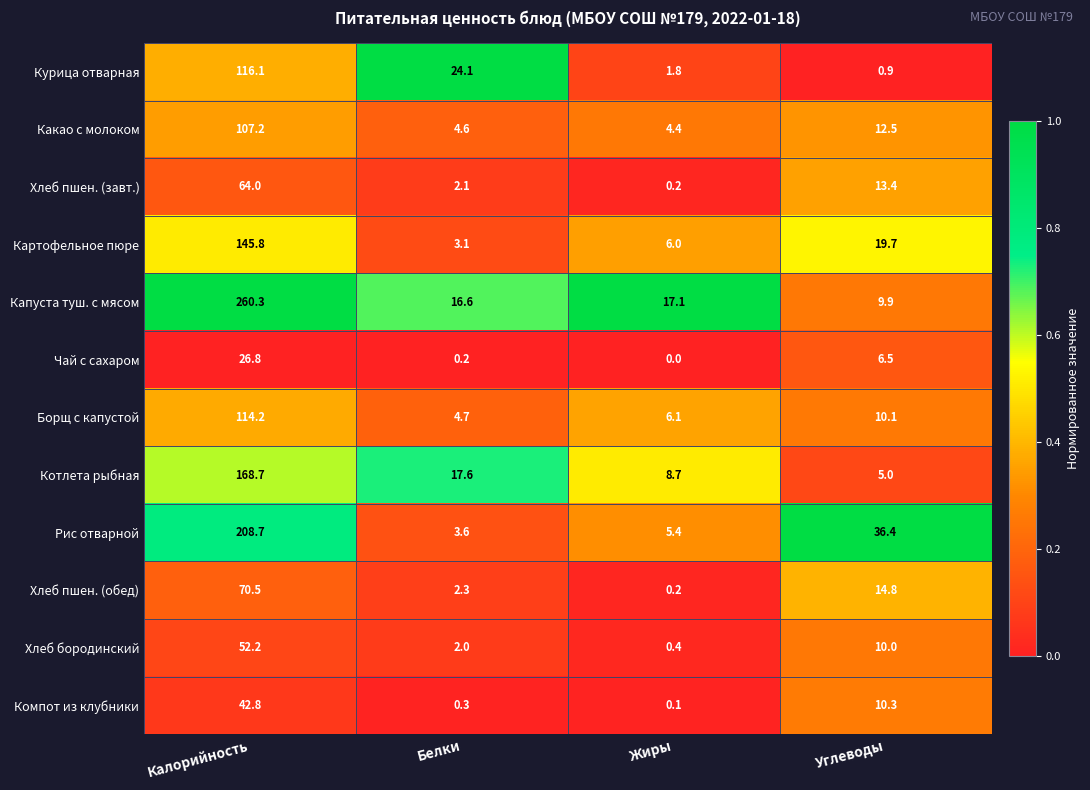

Rank the series by their maximum value, from lowest to highest.

Чай с сахаром, Компот из клубники, Хлеб бородинский, Хлеб пшен. (завт.), Хлеб пшен. (обед), Какао с молоком, Борщ с капустой, Курица отварная, Картофельное пюре, Котлета рыбная, Рис отварной, Капуста туш. с мясом